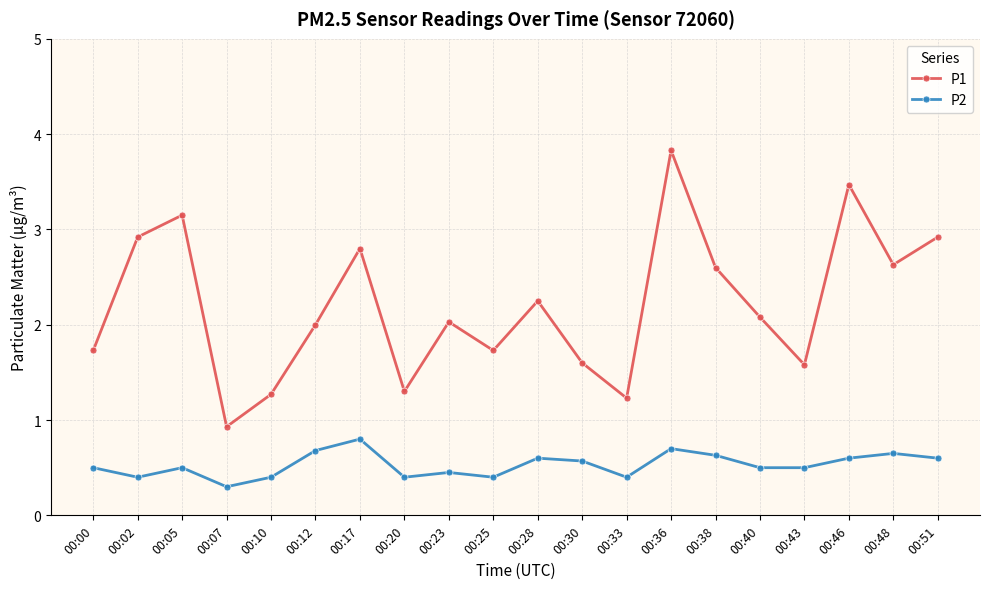

The P2 series shows 0.3 at 00:23. True or false?

False